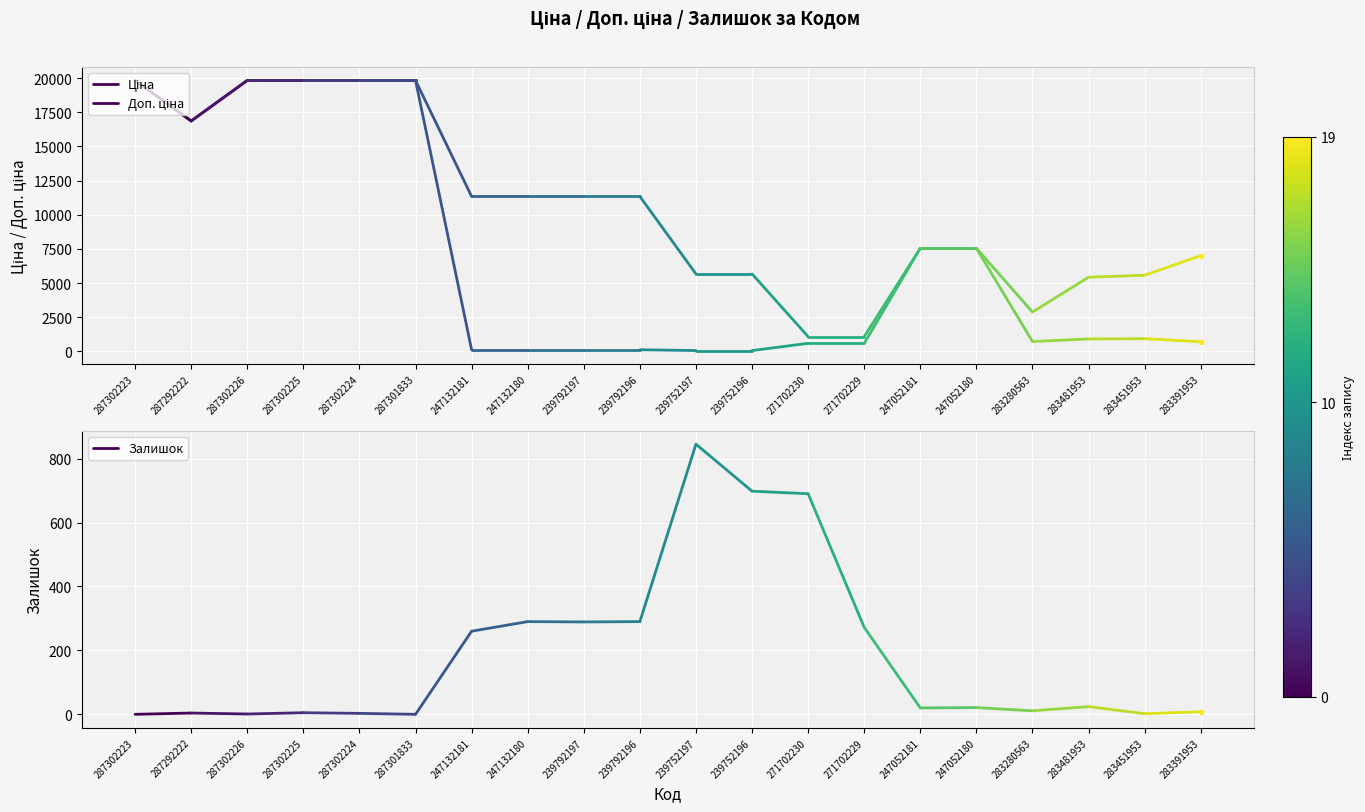

At which label is Залишок closest to 2?

287302223